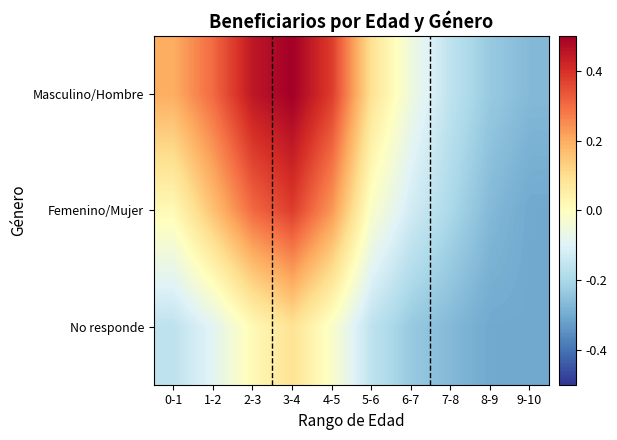

Which series has the largest range (max minus min)?

Masculino/Hombre